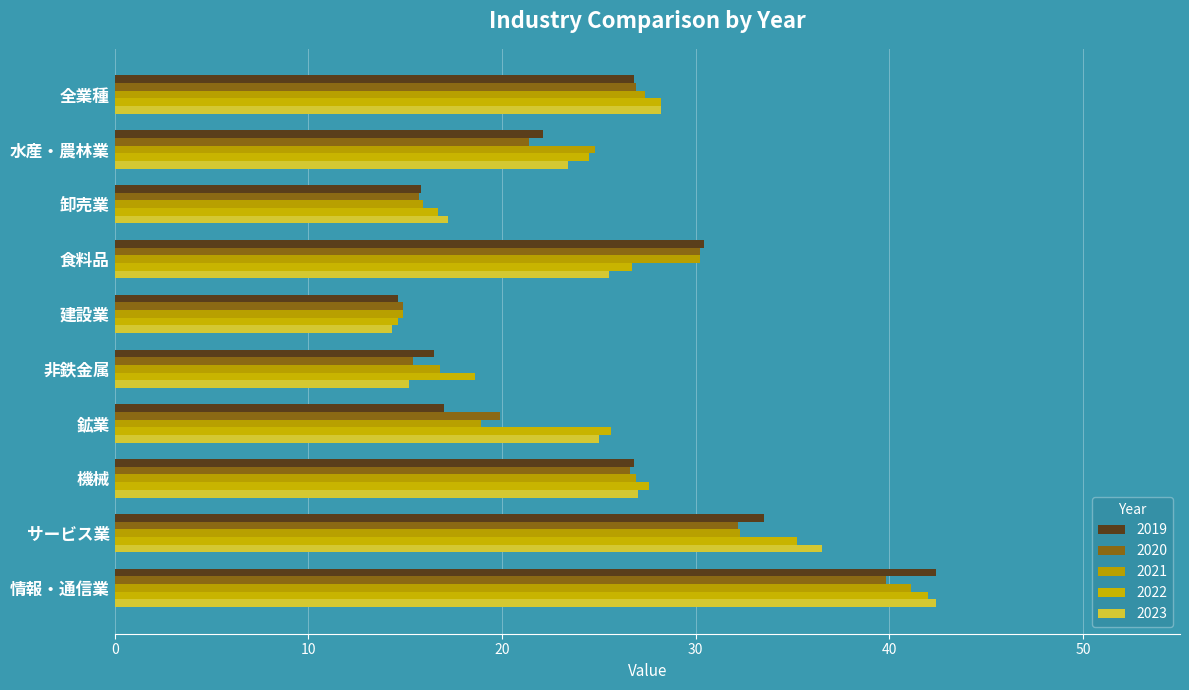

How many distinct data groups are displayed?

5